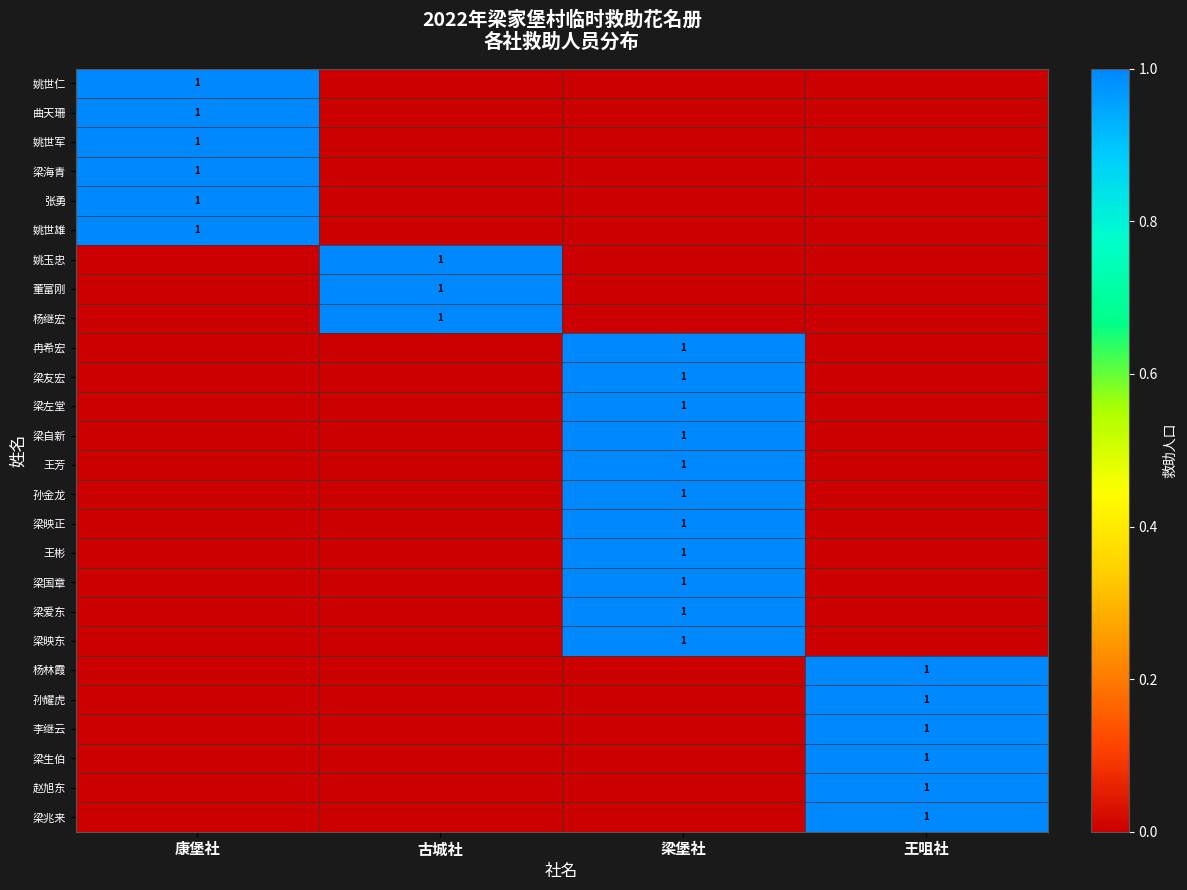

Between 古城社 and 康堡社, which is larger?

康堡社